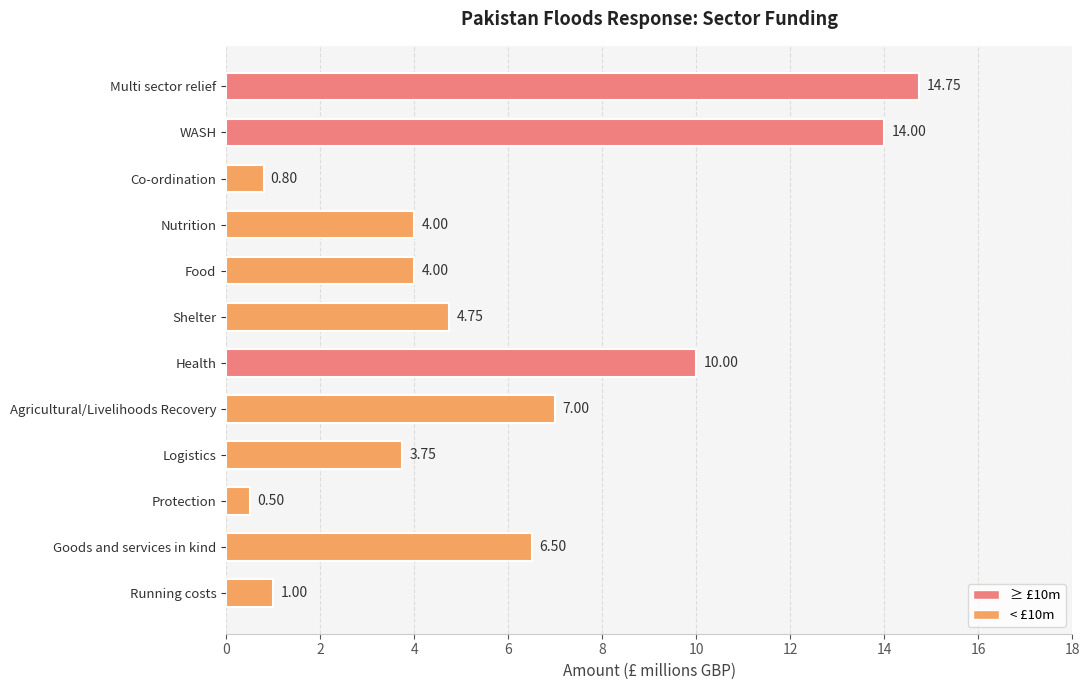

What is the label of the 4th bar from the bottom?

Logistics